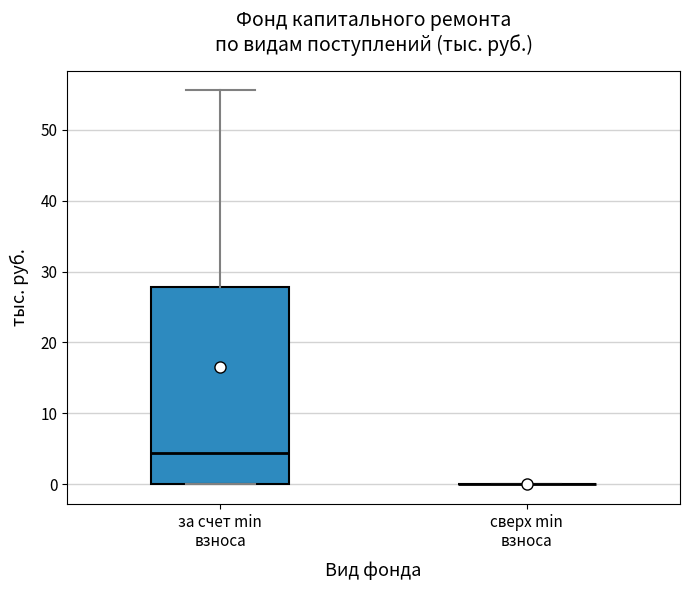

Reading left to right, read every box against the y-axis: the position of its median line, the range the box covers, and the ends of its whiskers. The values are not printed on the chart, so give them approximately, as read against the axis.

за счет min взноса: median 4, box 0 to 28, whiskers 0 to 56
сверх min взноса: box collapsed to a line at 0, whiskers 0 to 0